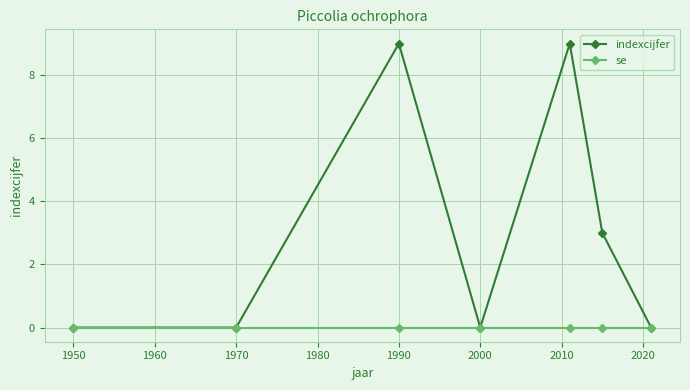

True or false: indexcijfer has more than 0 points higher than both neighbors.

True